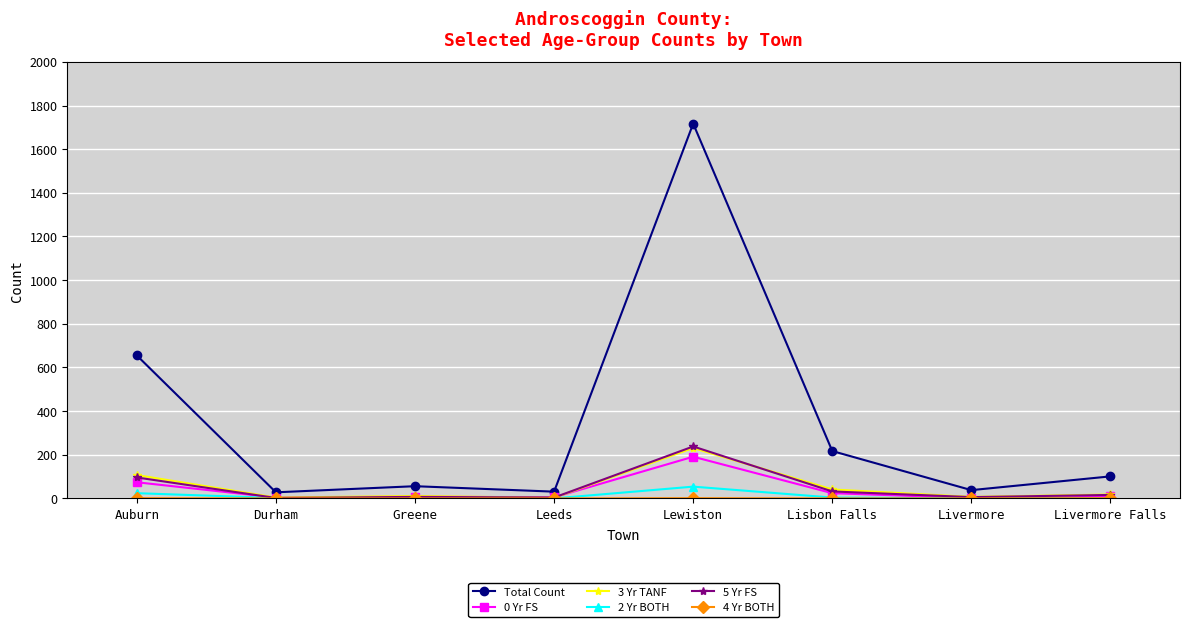

What is the total value across all series at Lewiston?

2432